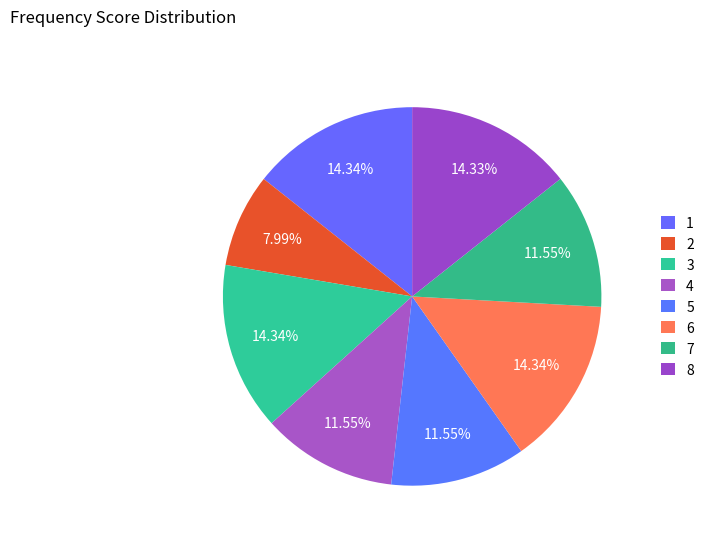

What percentage is the 4 slice, to the nearest percent?

12%